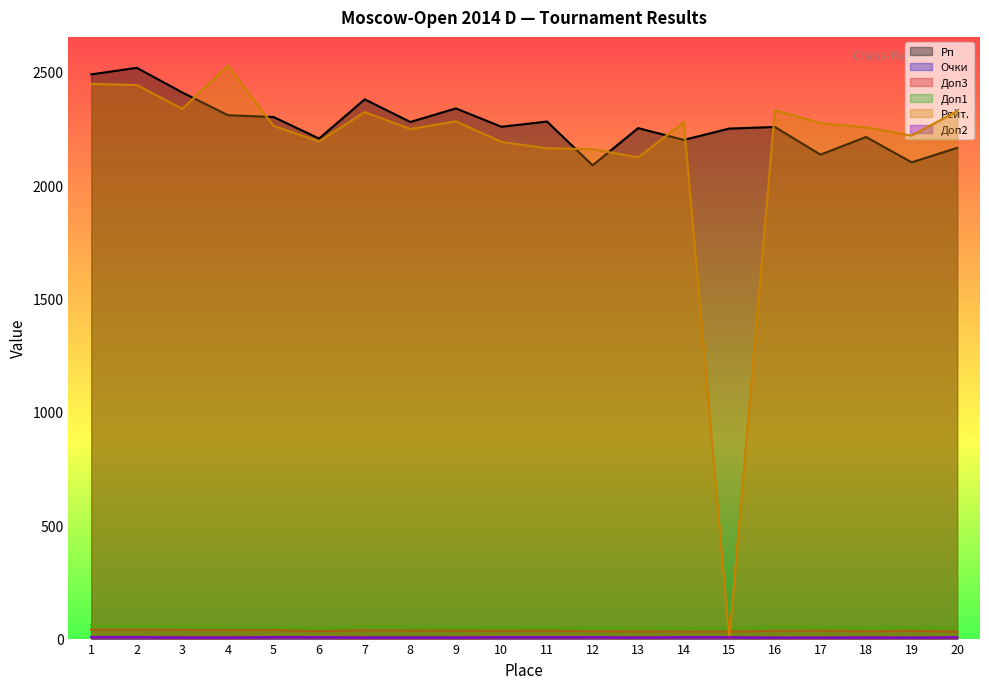

What is the difference between the highest and lowest values at 8?

2274.0